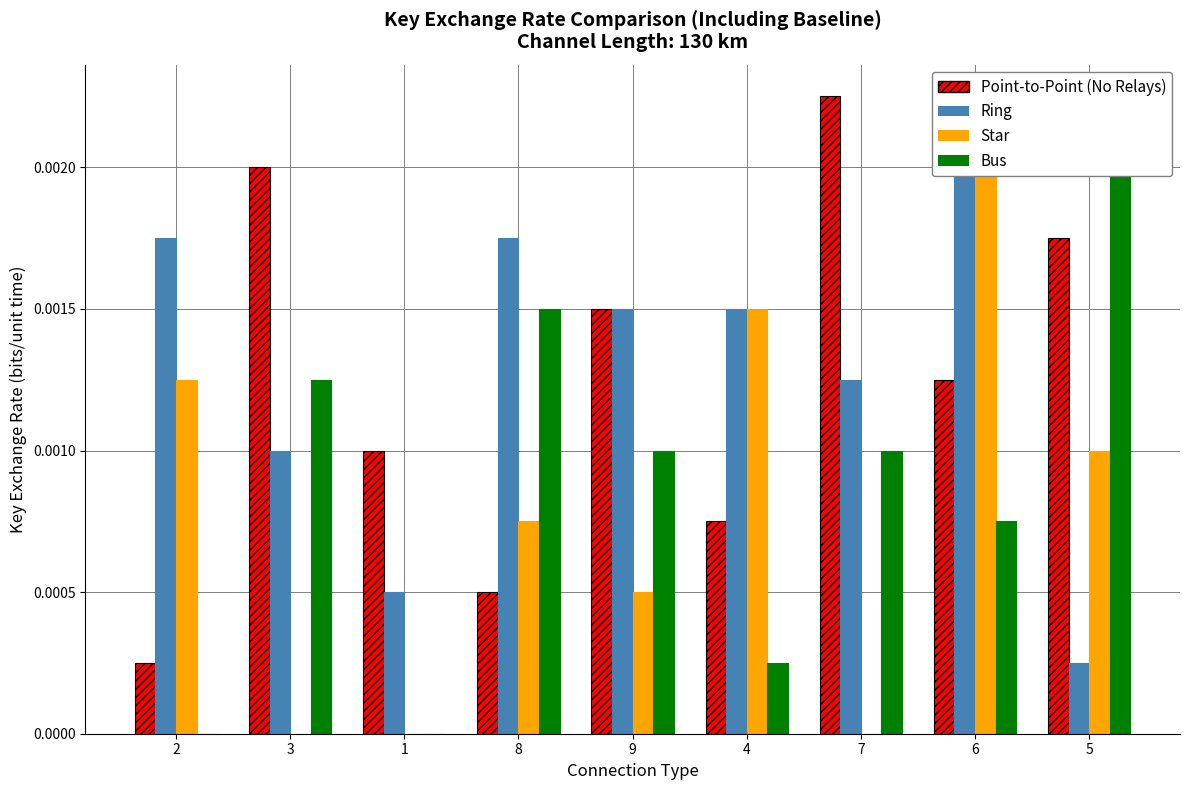

At which label does Bus reach its peak?

5